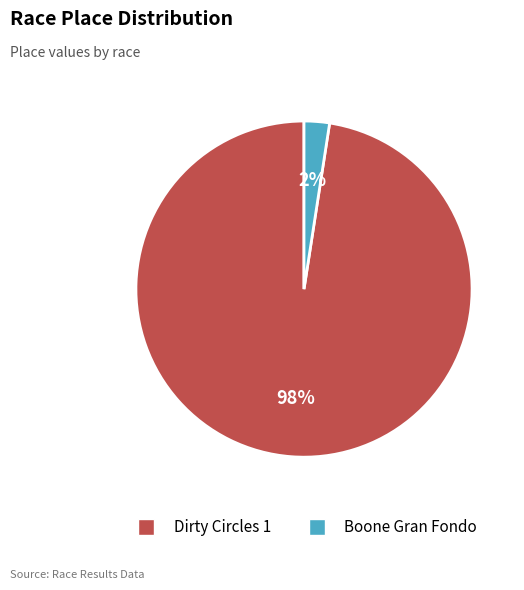

What is the majority slice?

Dirty Circles 1